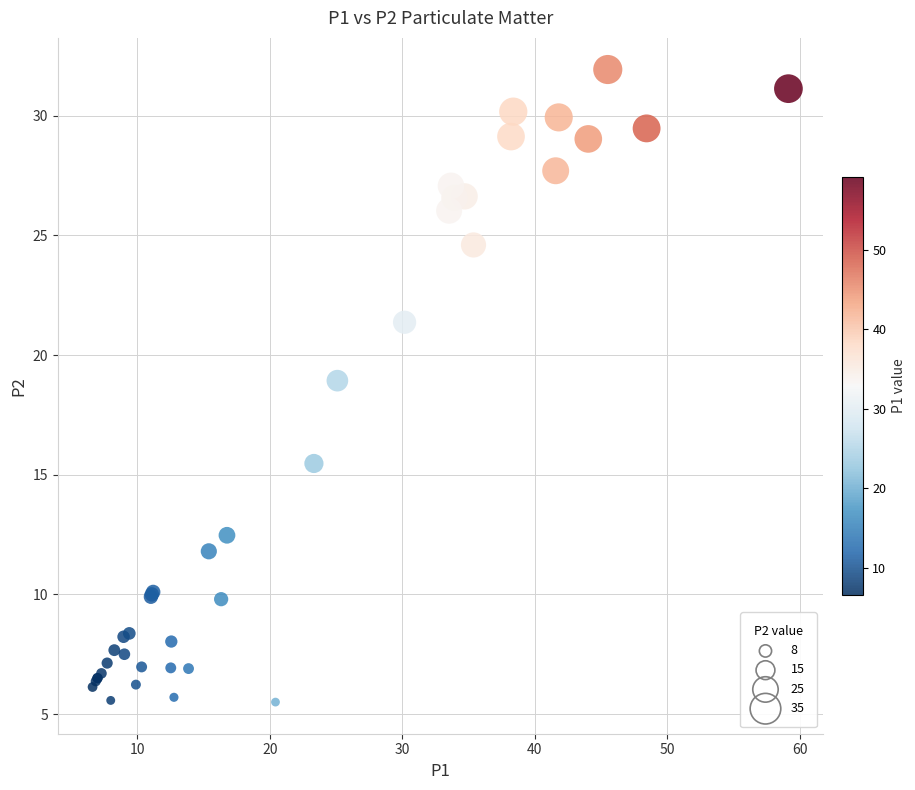

What Y value in the scatter plot is closest to 18?

18.9